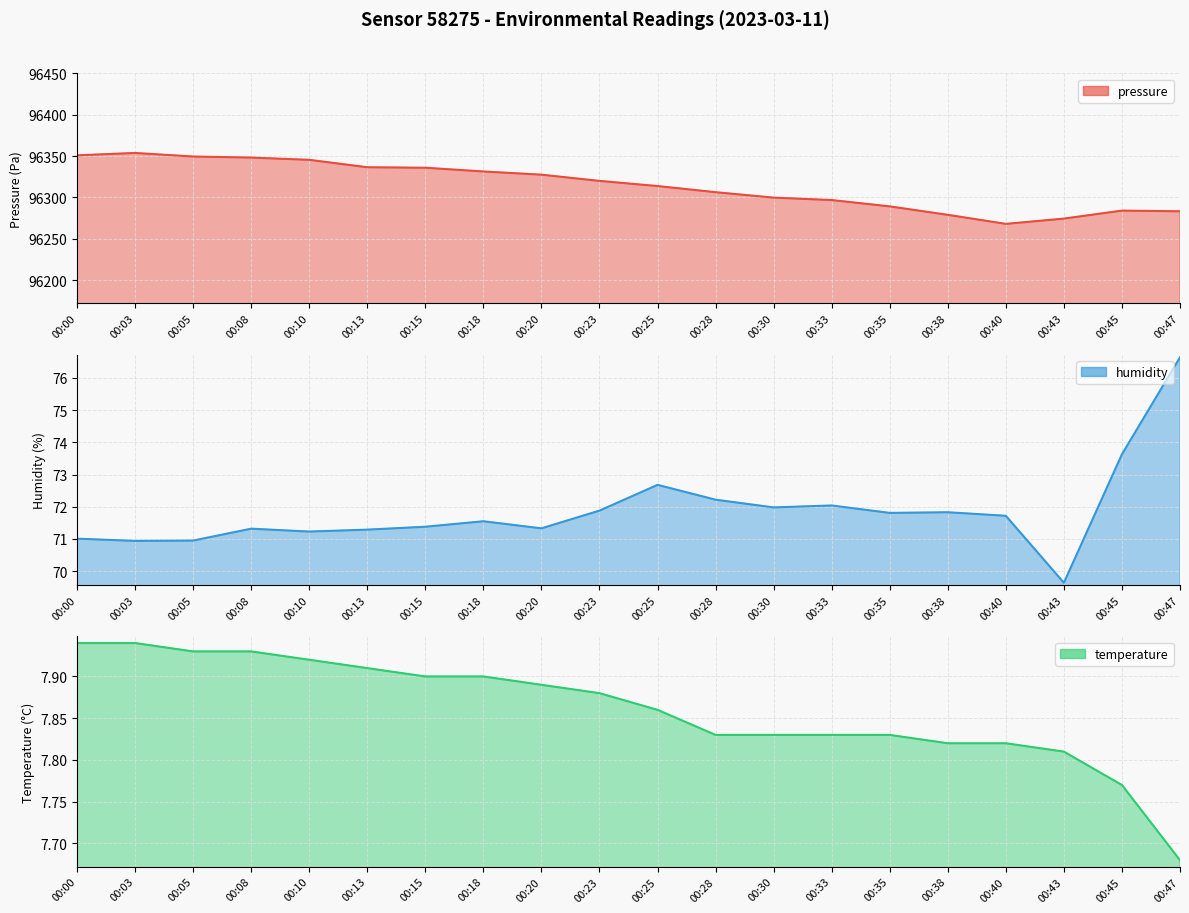

True or false: temperature has a value of 7.9 at 00:00.

True